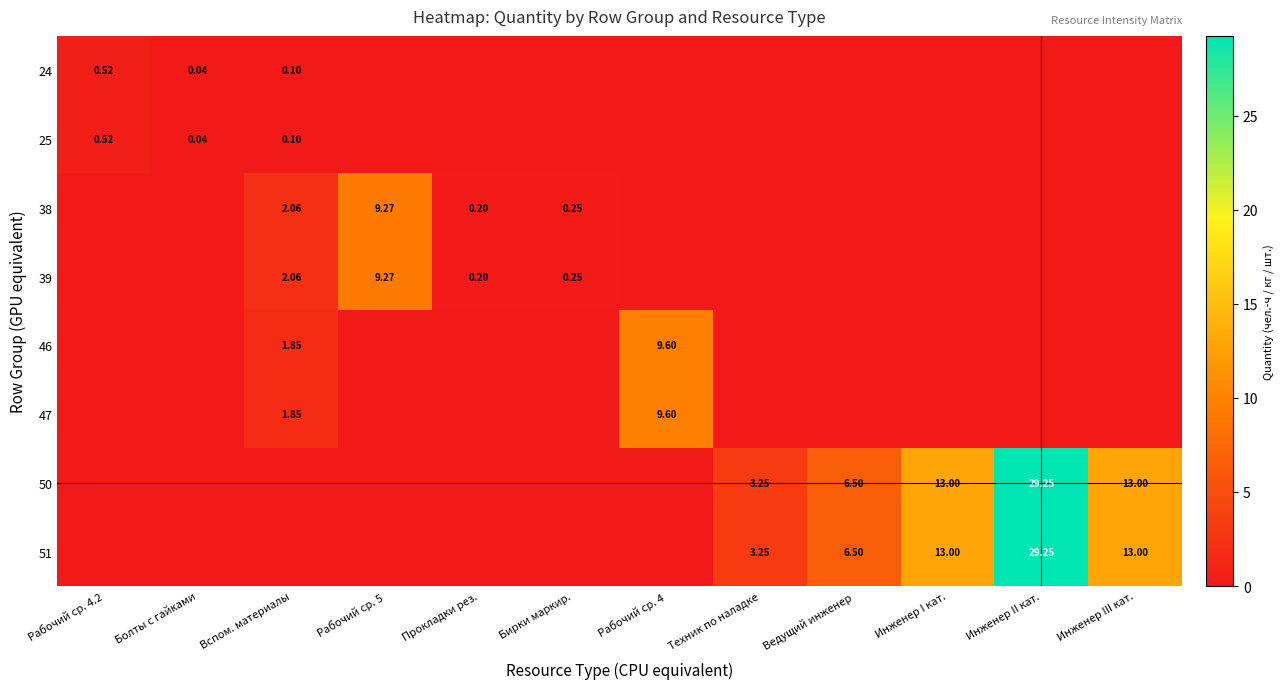

List the labels in order of 46 value, smallest first.

Рабочий ср. 4.2, Болты с гайками, Рабочий ср. 5, Прокладки рез., Бирки маркир., Техник по наладке, Ведущий инженер, Инженер I кат., Инженер II кат., Инженер III кат., Вспом. материалы, Рабочий ср. 4